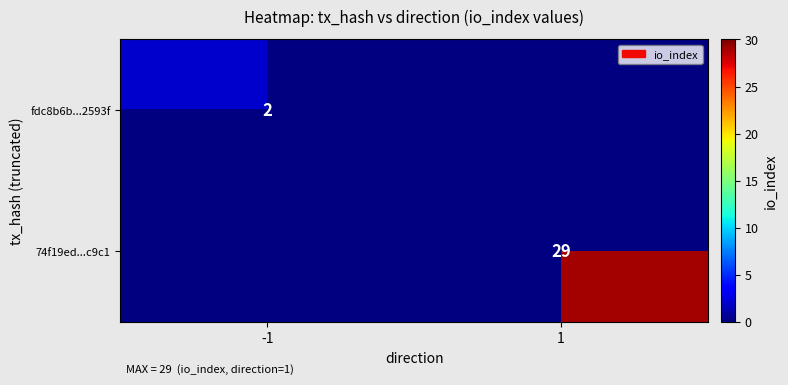

At how many categories does at least one series exceed 1?

2